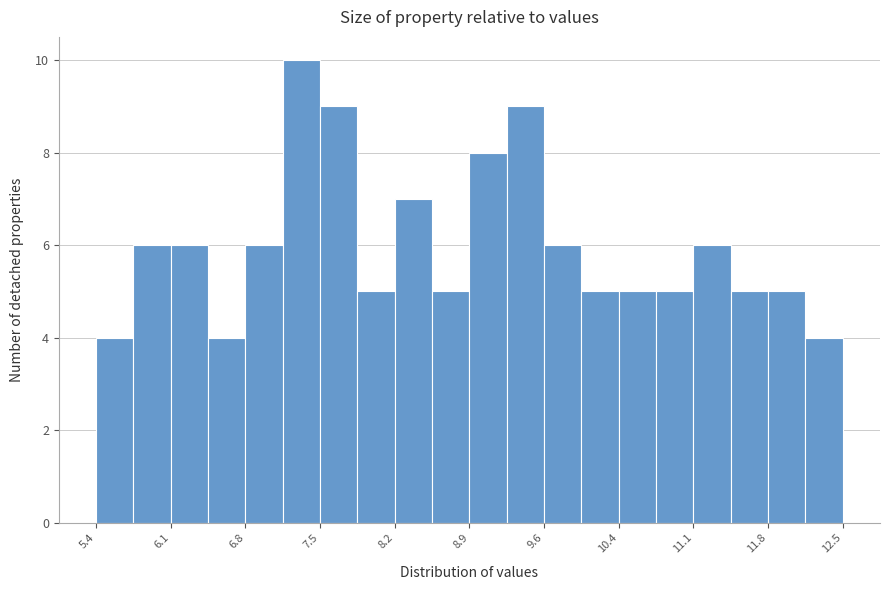

Read against the x-axis, roughly where is the centre of the tallest bar?

7.3